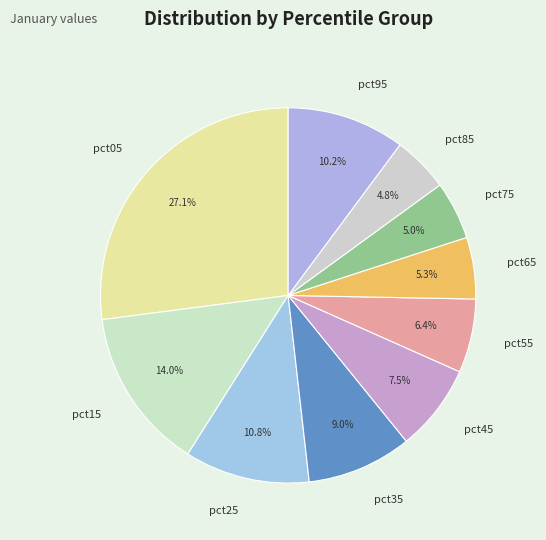

The pct65 slice represents 5% of the pie. True or false?

True